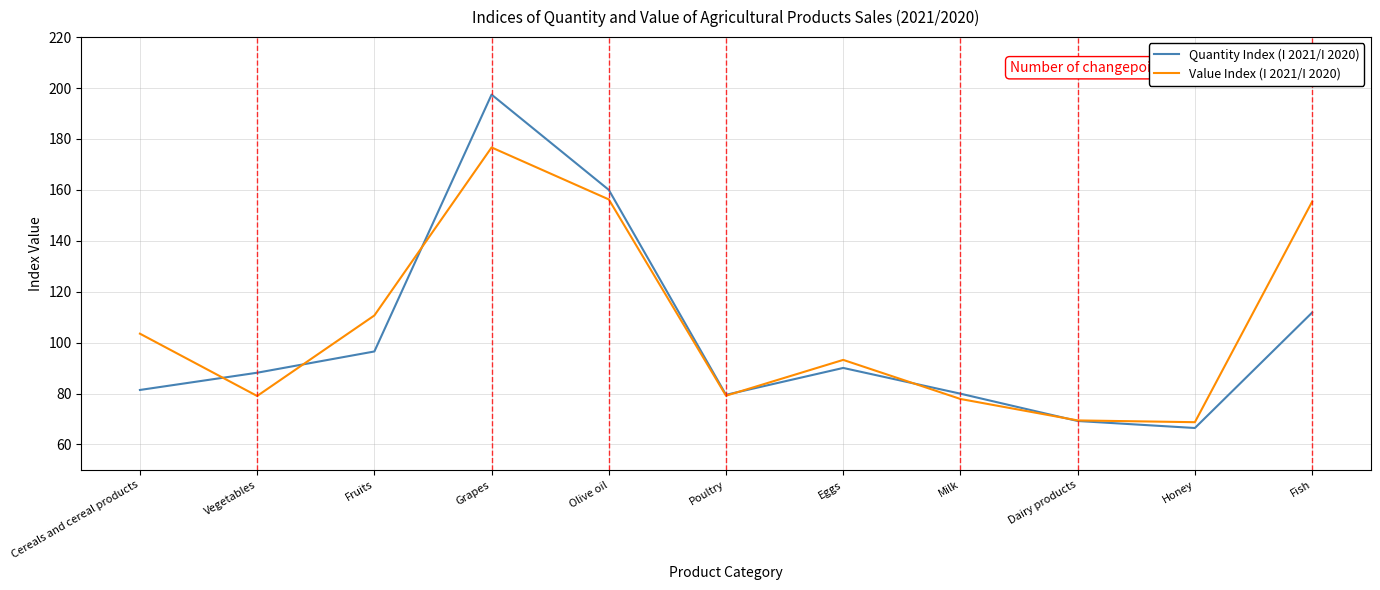

At which label is Value Index (I 2021/I 2020) closest to 122?

Fruits